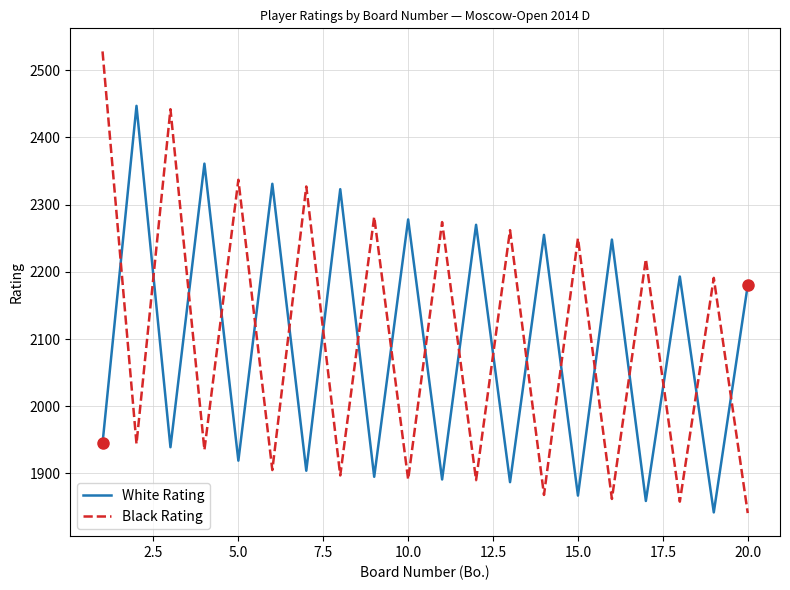

What is the difference between the maximum and minimum values in the White Rating series?

605